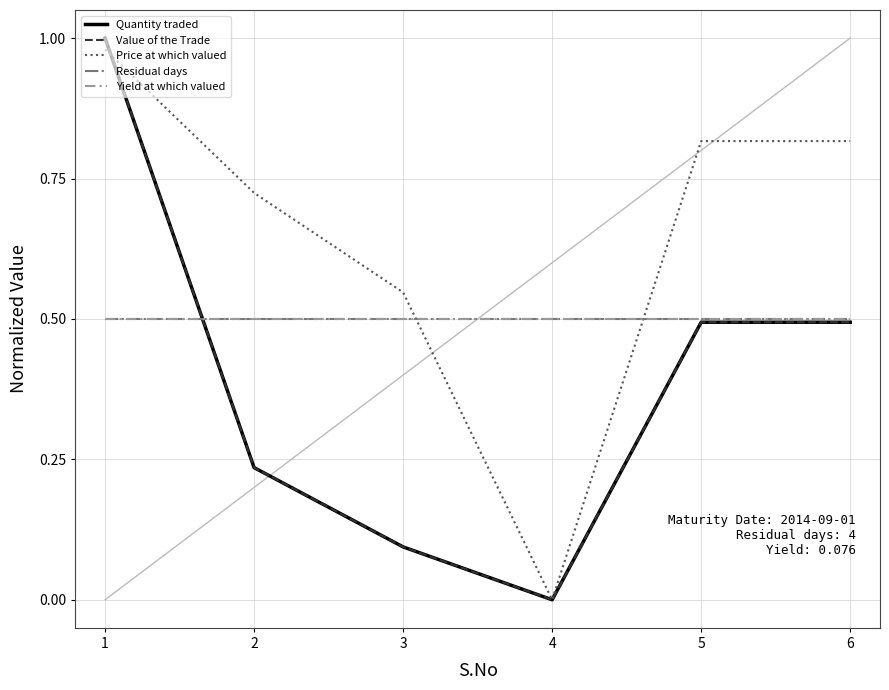

Reading left to right, extract all data points from this chart.

Quantity traded: 1.0	0.2	0.1	0.0	0.5	0.5
Value of the Trade: 1.0	0.2	0.1	0.0	0.5	0.5
Price at which valued: 1.0	0.7	0.5	0.0	0.8	0.8
Residual days: 0.5	0.5	0.5	0.5	0.5	0.5
Yield at which valued: 0.5	0.5	0.5	0.5	0.5	0.5